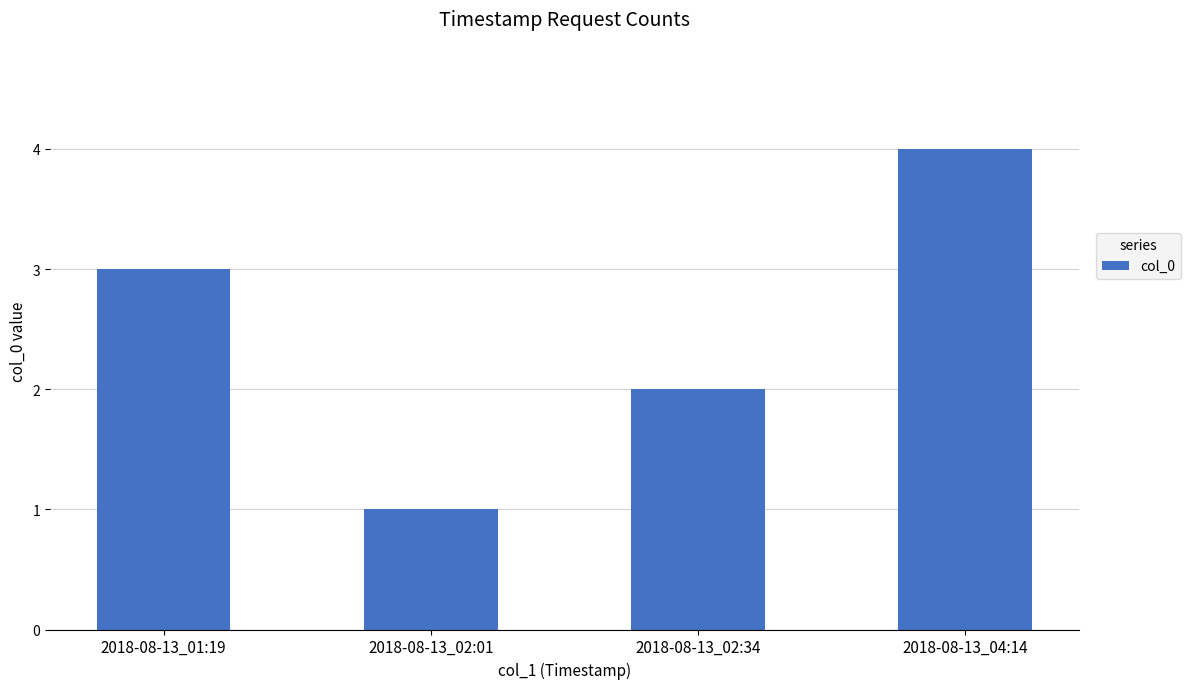

What is the value of the 2nd bar from the left?

1